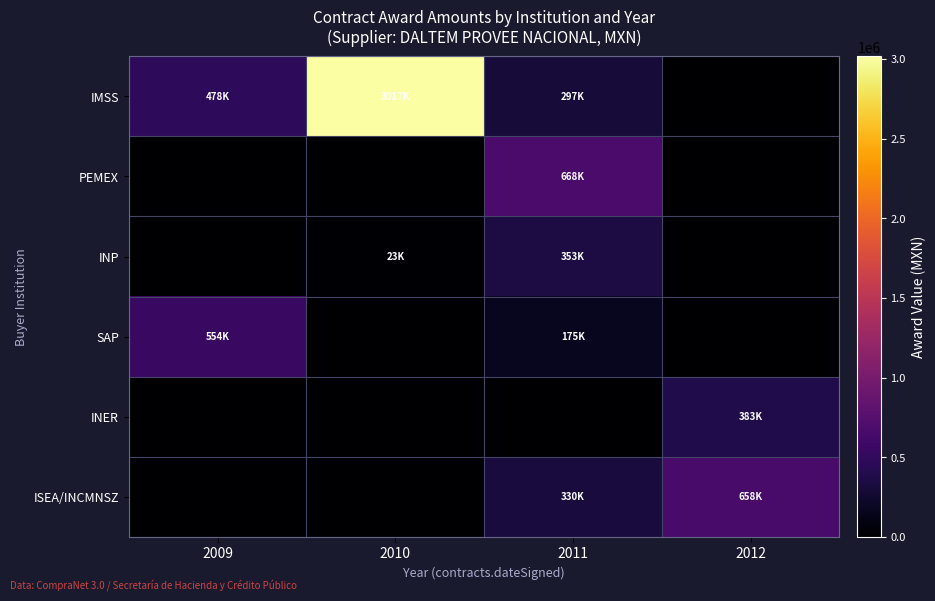

Reading right to left, list all the values displayed in this chart.

IMSS: 2012=0.0	2011=297177.5	2010=3016782.2	2009=477843.2
PEMEX: 2012=0.0	2011=668500.0	2010=0.0	2009=0.0
INP: 2012=0.0	2011=353077.9	2010=22983.4	2009=0.0
SAP: 2012=0.0	2011=174538.1	2010=0.0	2009=553760.0
INER: 2012=383004.0	2011=0.0	2010=0.0	2009=0.0
ISEA/INCMNSZ: 2012=657656.8	2011=329500.5	2010=0.0	2009=0.0